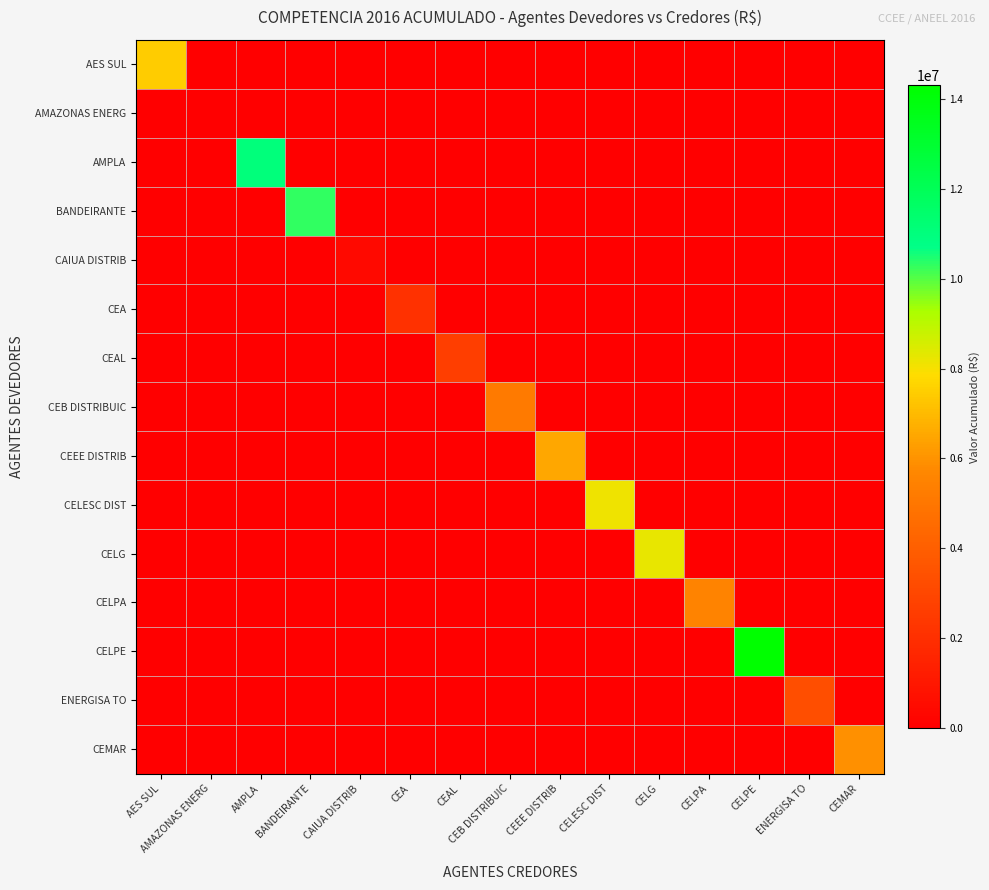

At which category is the sum across all series the highest?

CELPE